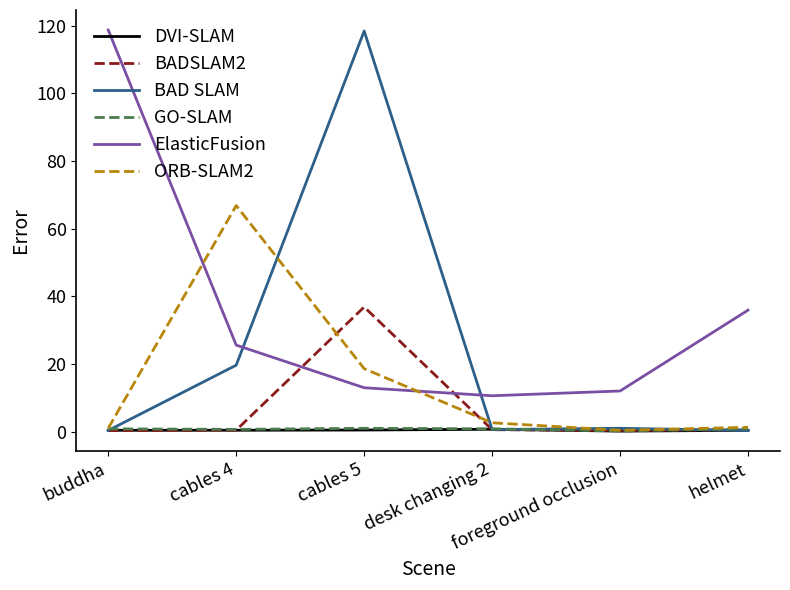

What is the maximum value shown in the chart?

118.8